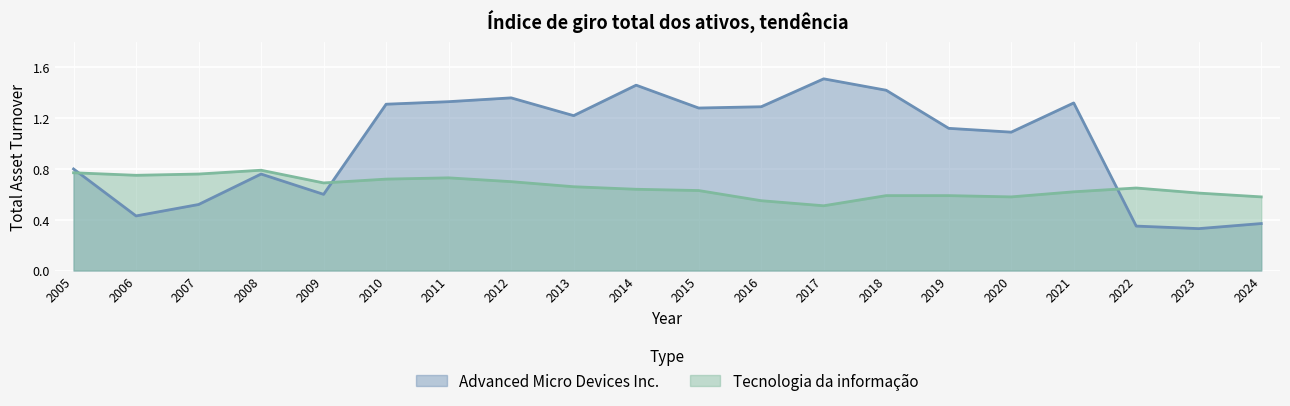

What are all the series names shown in the legend?

Advanced Micro Devices Inc., Tecnologia da informação